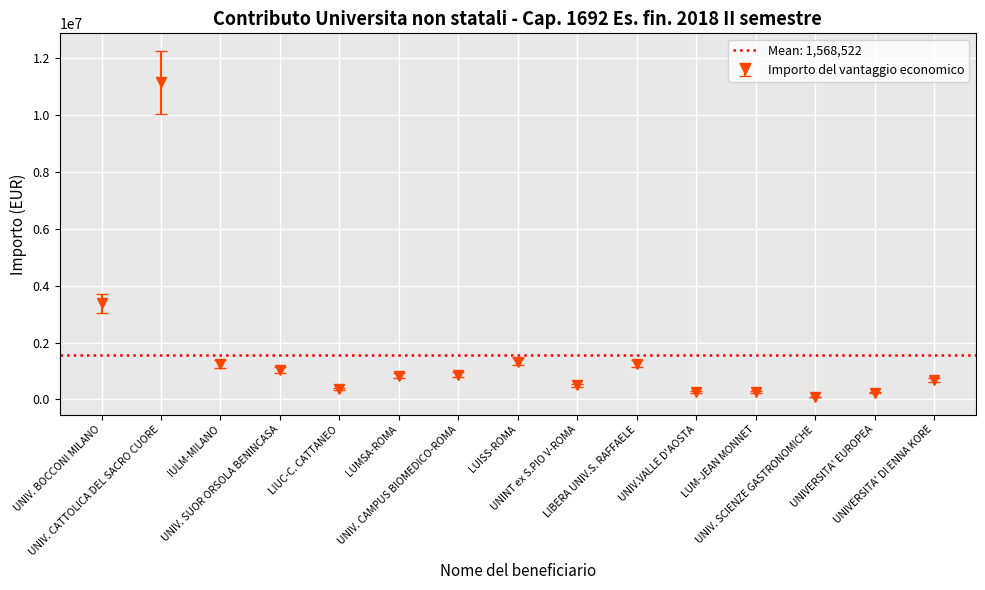

True or false: the data shows 217375.2 at UNIVERSITA' EUROPEA.

True